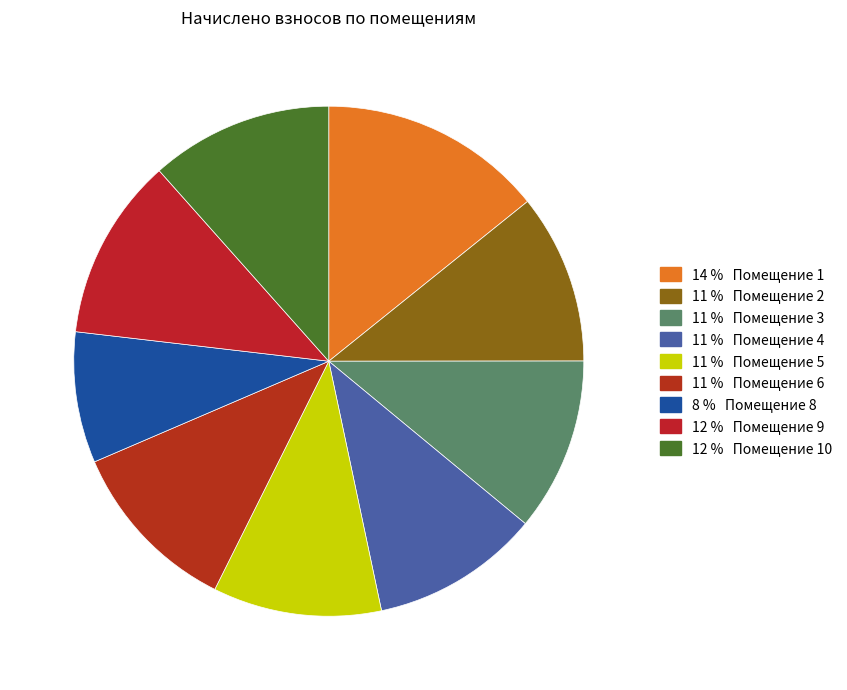

What is the smallest slice in the pie chart?

8